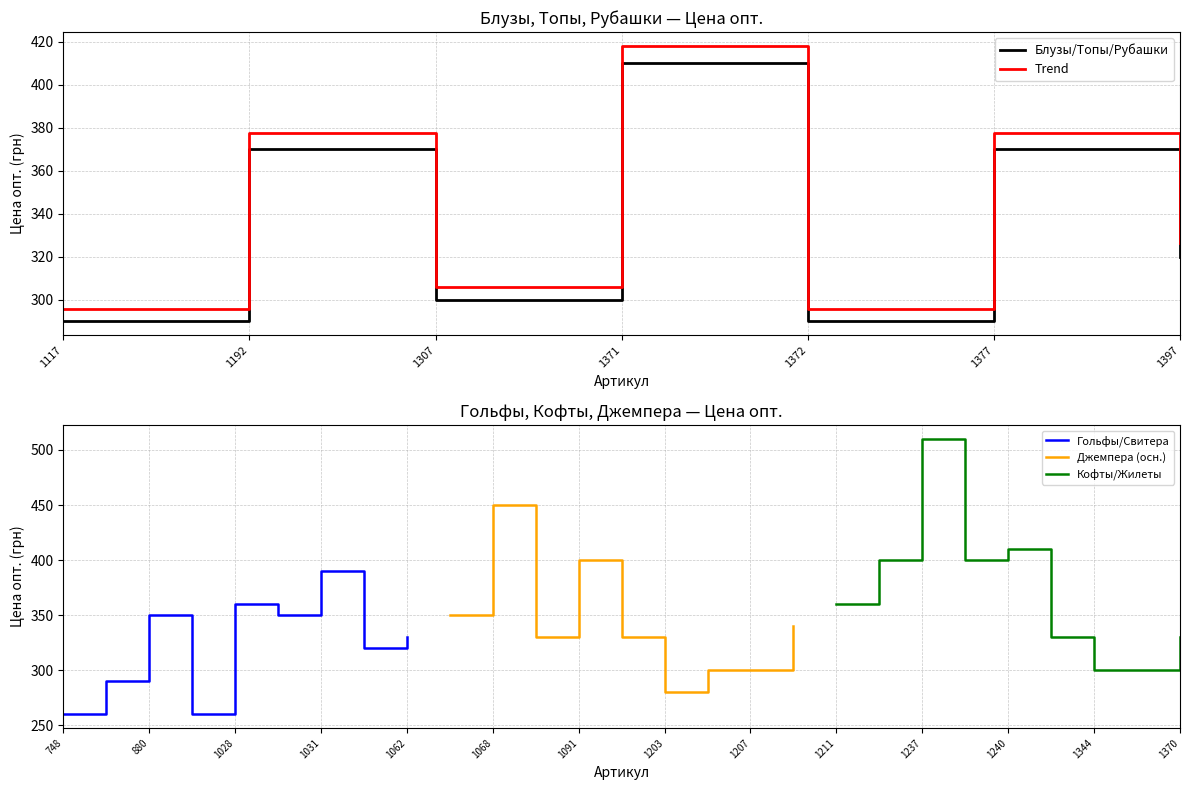

Is the value of Блузы/Топы/Рубашки at 1192 greater than the value of Trend at 1371?

No